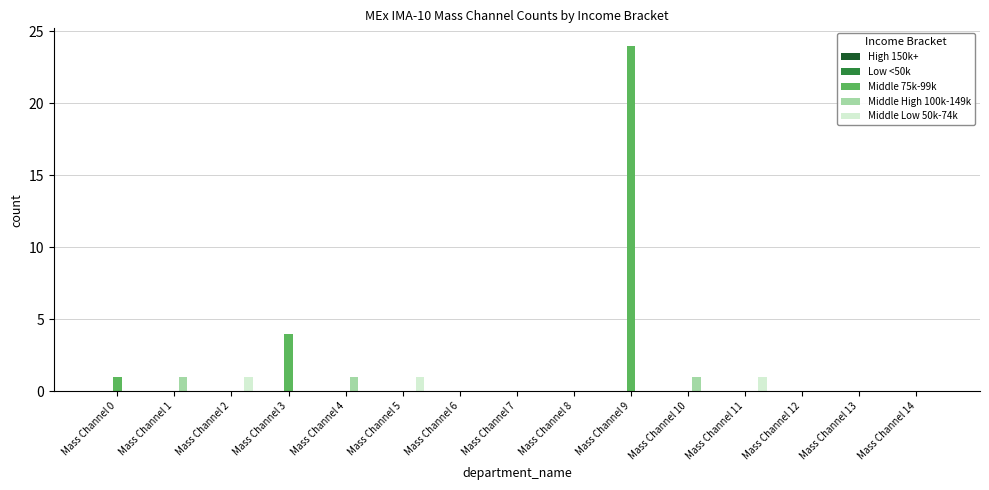

Is it true that Middle Low 50k-74k equals 0 at Mass Channel 4?

True